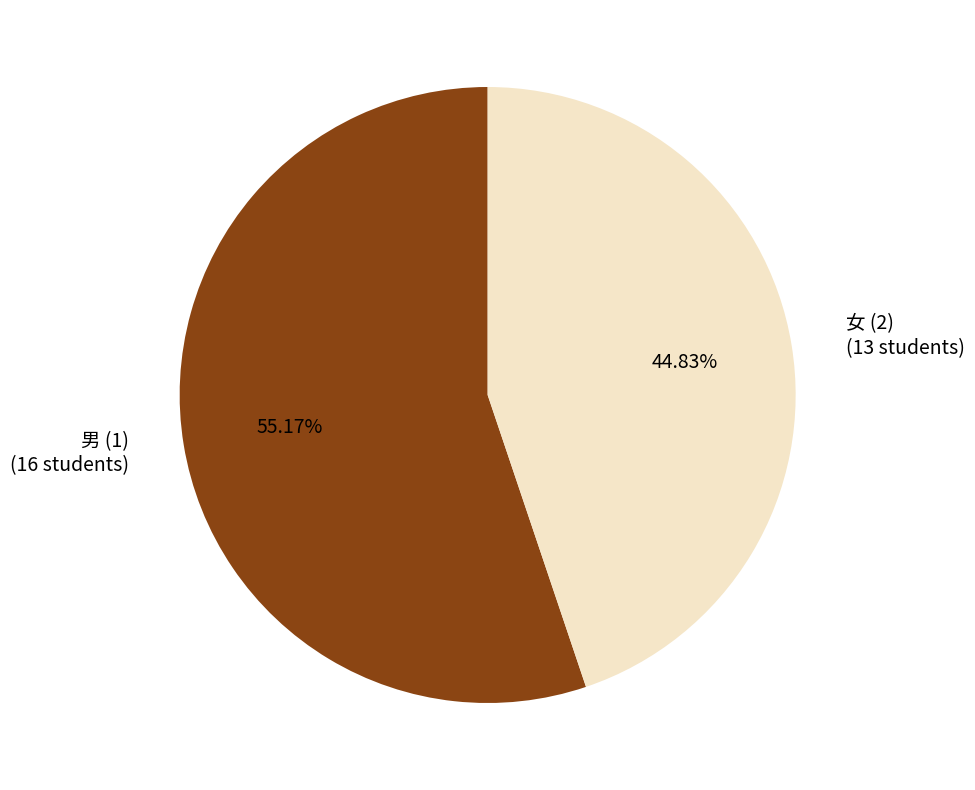

Which has a higher value, 女 (2) or 男 (1)?

男 (1)